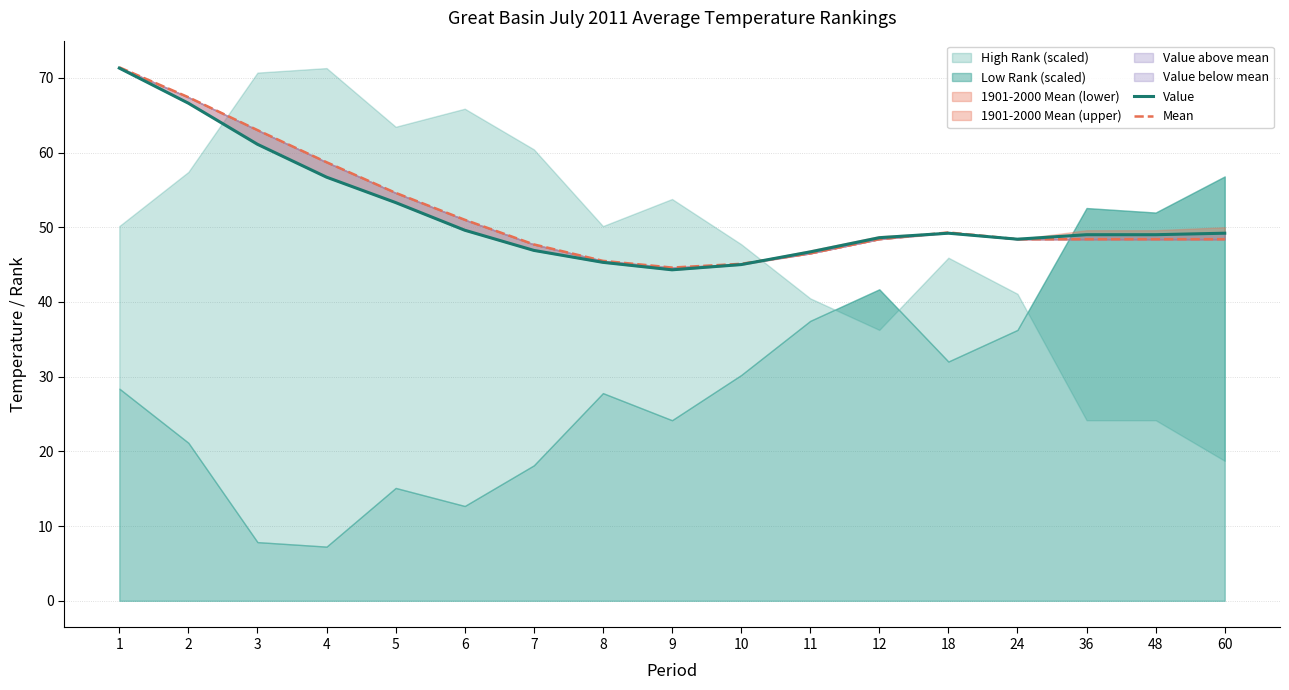

How many lines are shown in the chart?

2